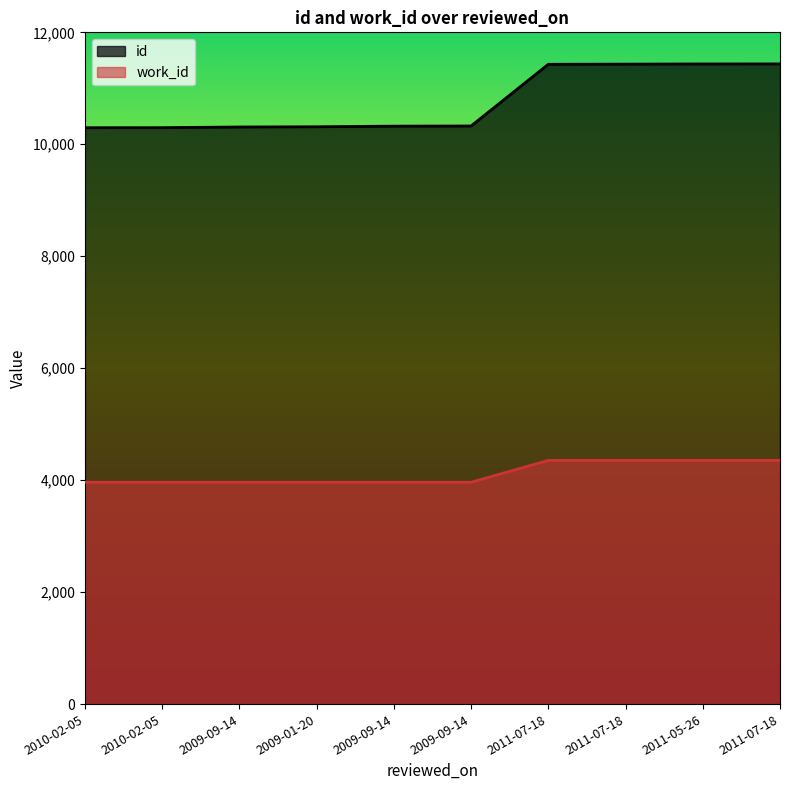

What is the difference between the maximum and minimum values in the id series?

1140